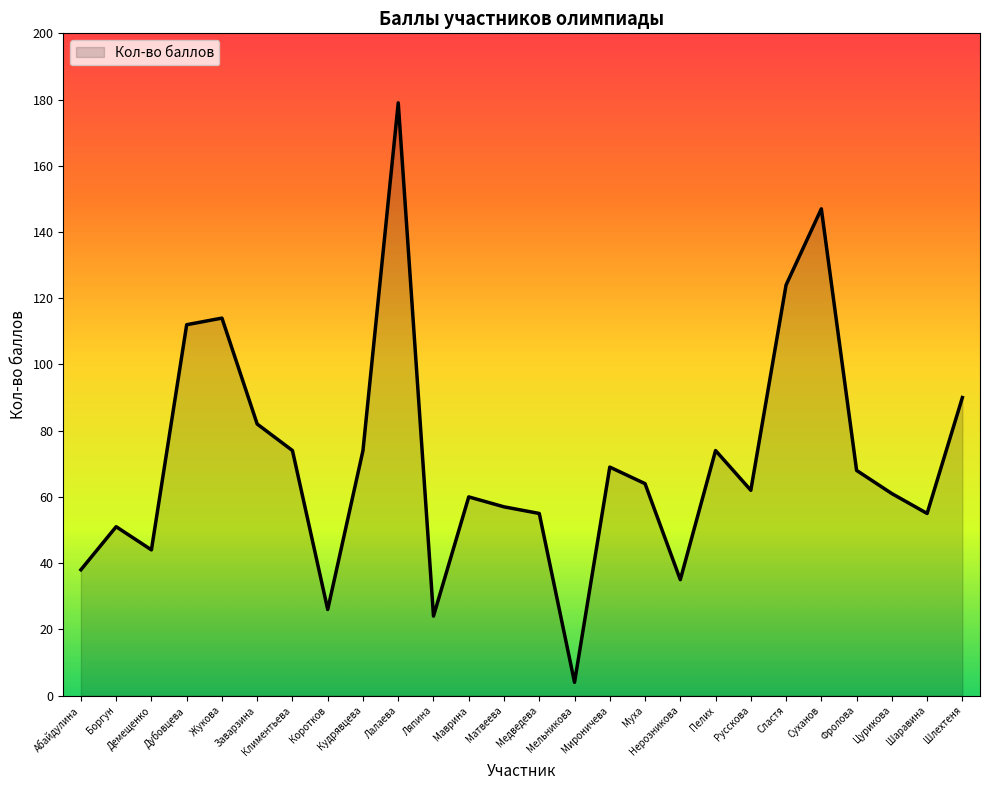

Reading right to left, transcribe all the data shown in this chart.

90	55	61	68	147	124	62	74	35	64	69	4	55	57	60	24	179	74	26	74	82	114	112	44	51	38